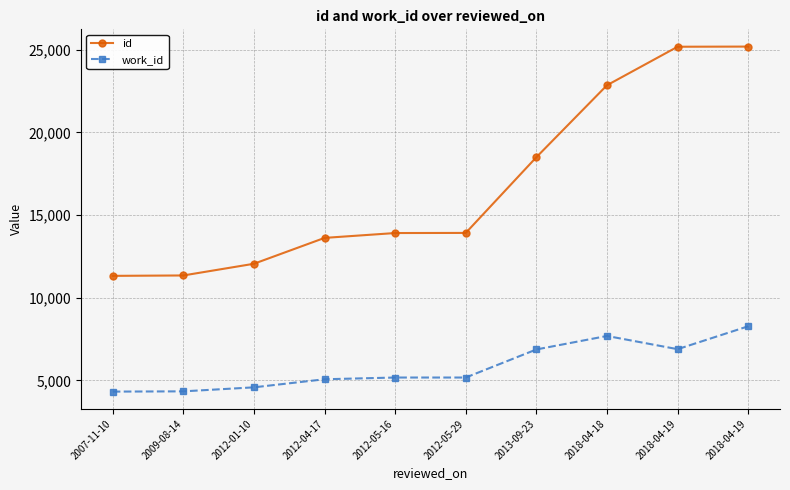

How many lines are shown in the chart?

2